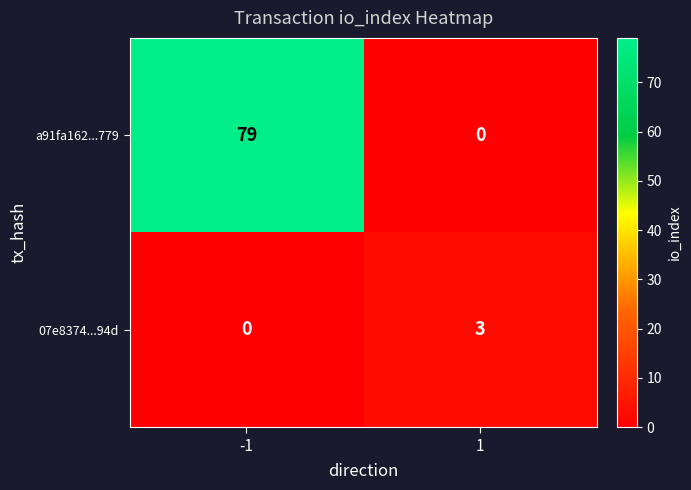

What is the spread (max minus min) of values at 1?

3